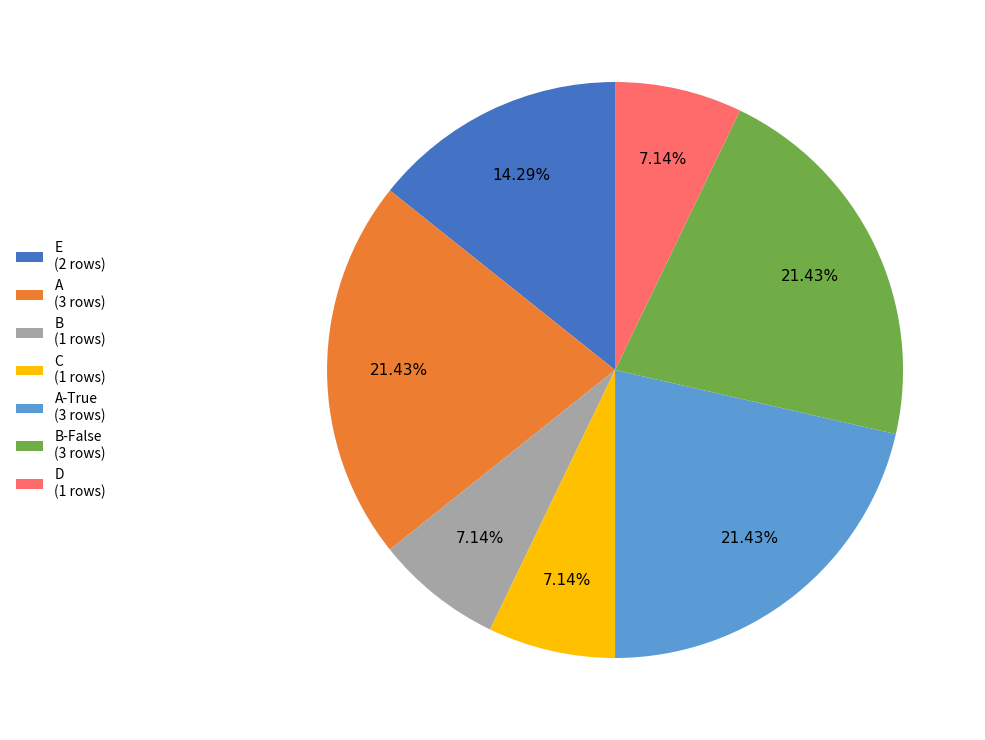

Is there a majority slice in this chart?

No